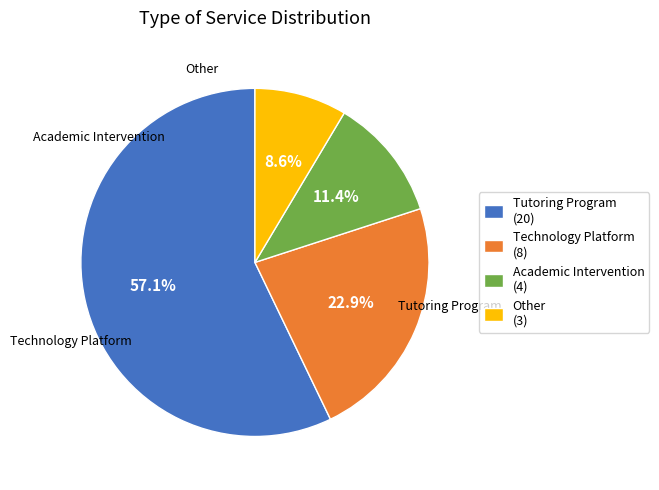

Does Tutoring Program account for over 50% of the chart?

Yes